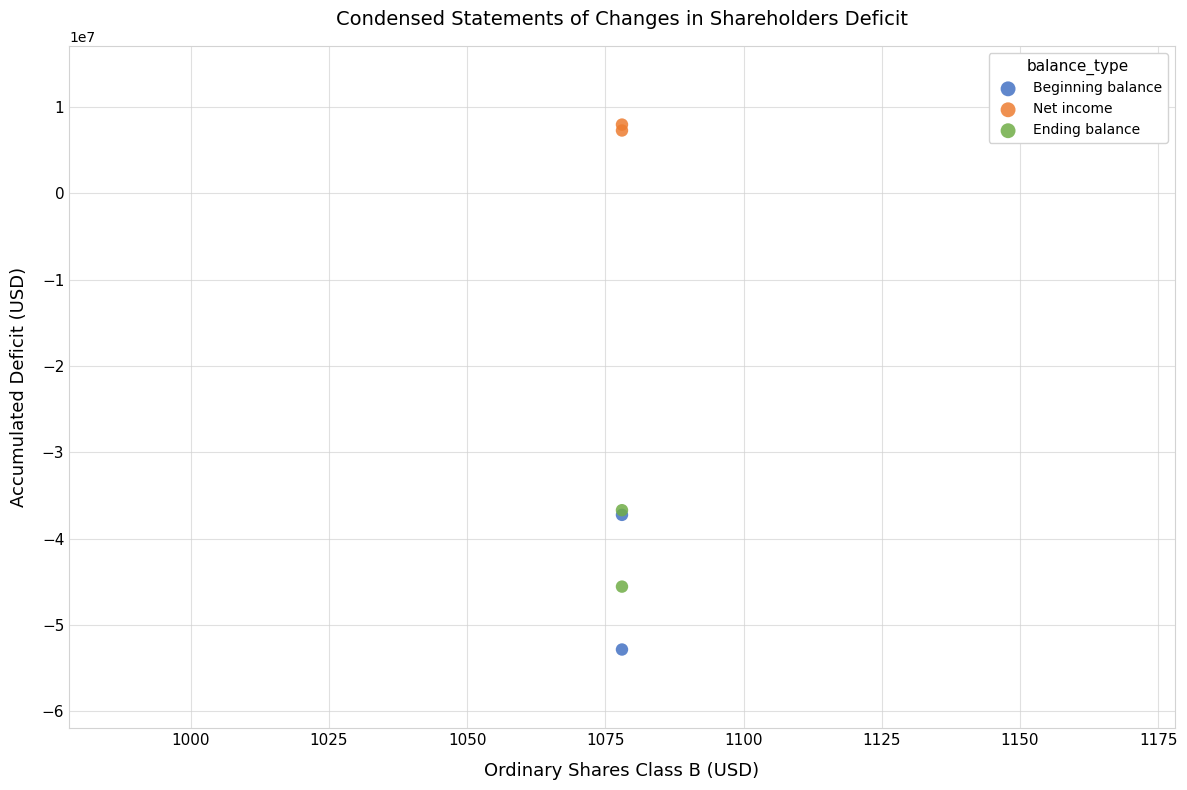

What are all the series names shown in the legend?

Beginning balance, Net income, Ending balance